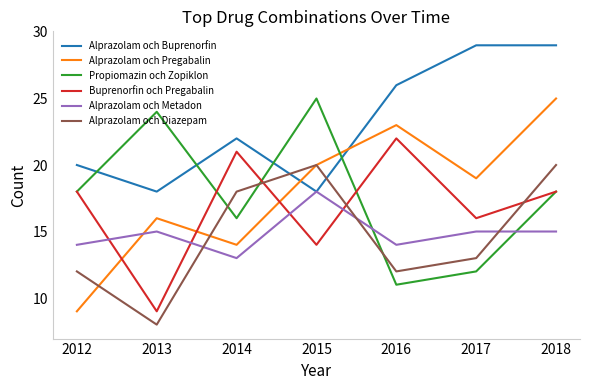

True or false: Propiomazin och Zopiklon and Alprazolam och Buprenorfin cross at least once.

True